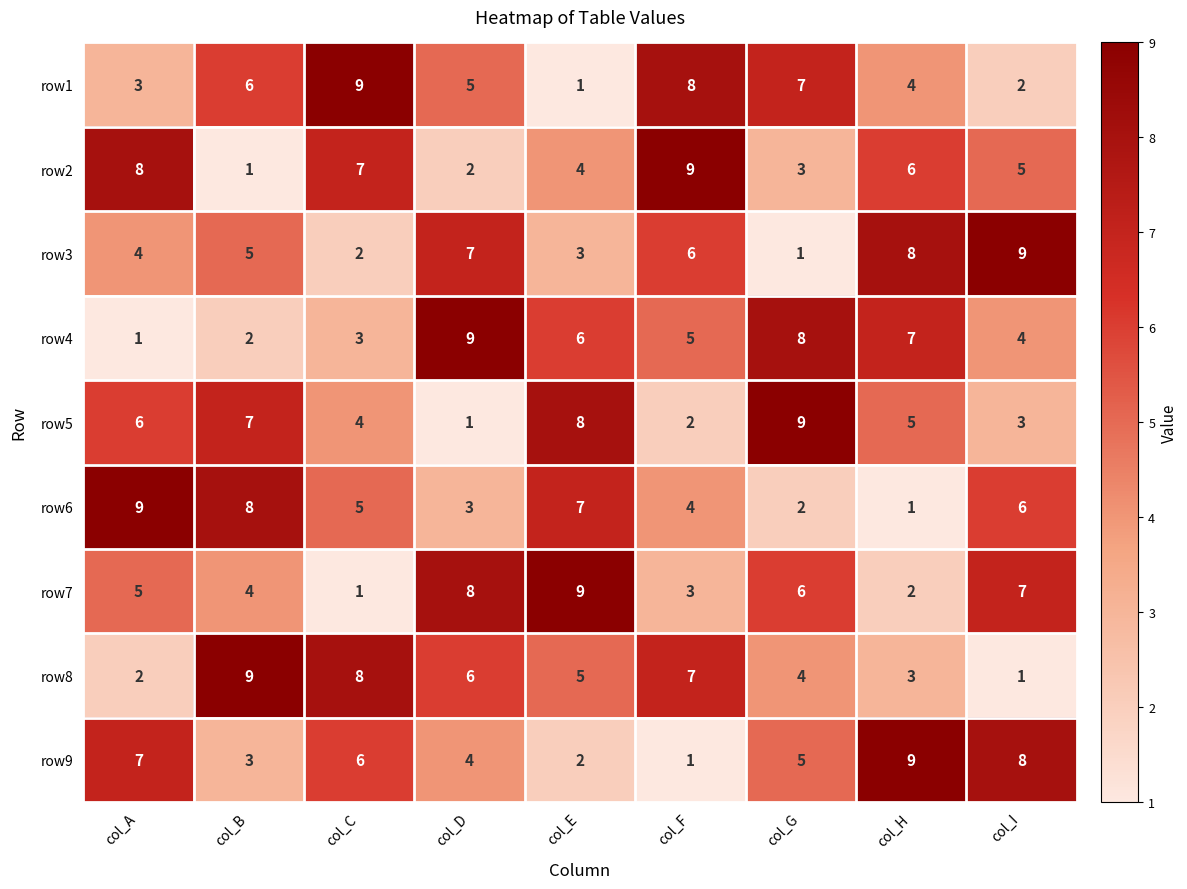

Count the number of categories in the chart.

9